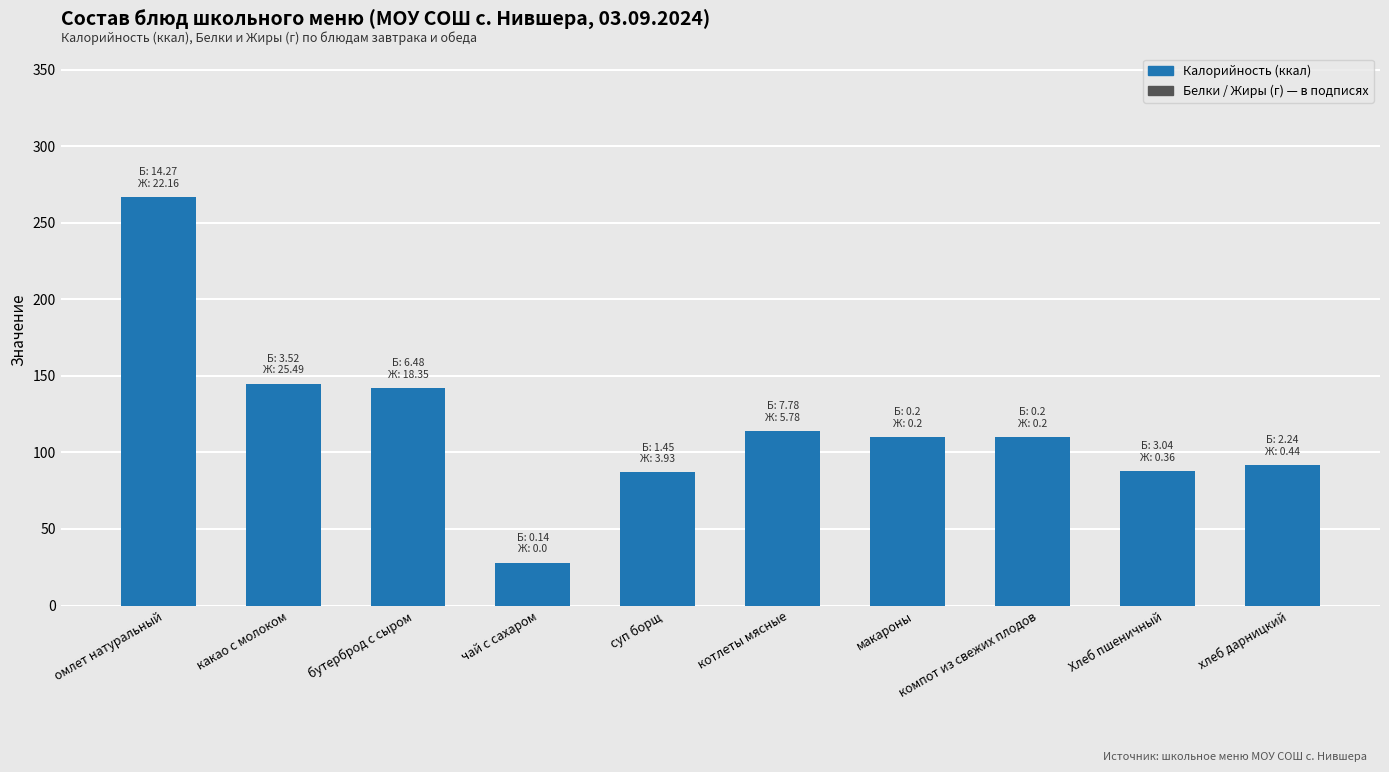

What is the value of the 3rd bar from the left?

142.0